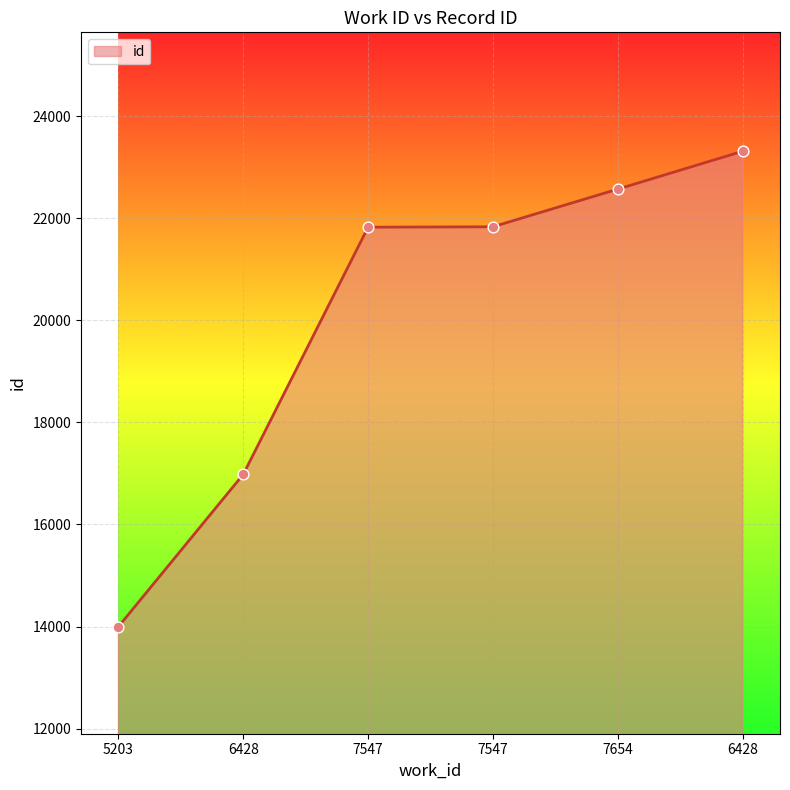

Between 6428 and 7654, which is larger?

7654